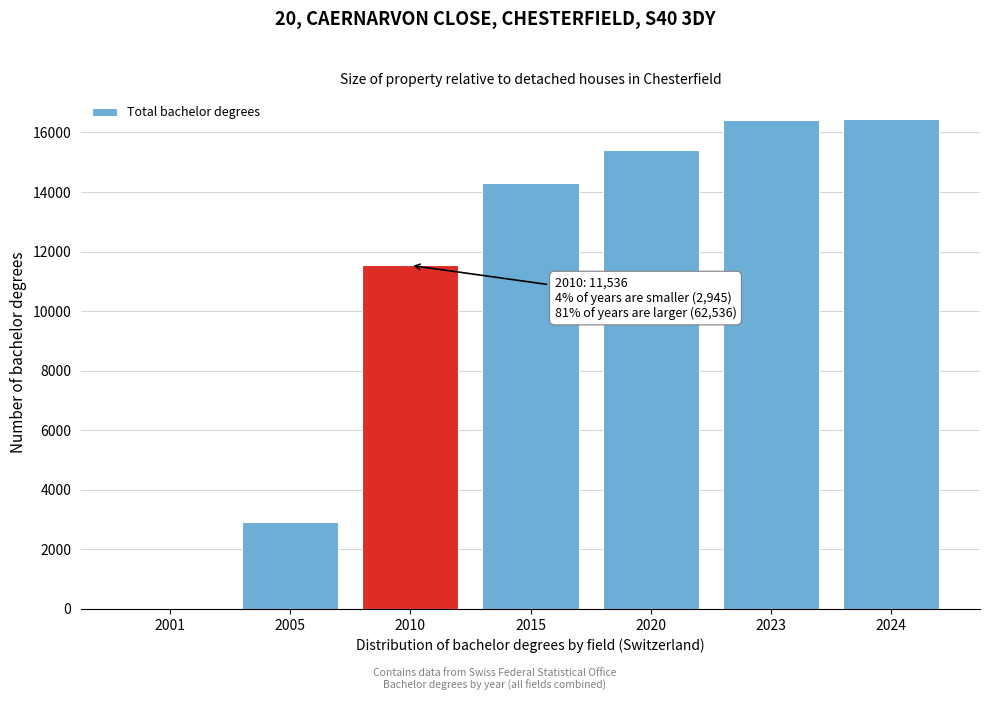

The chart shows a value of 14292 at 2015. True or false?

True